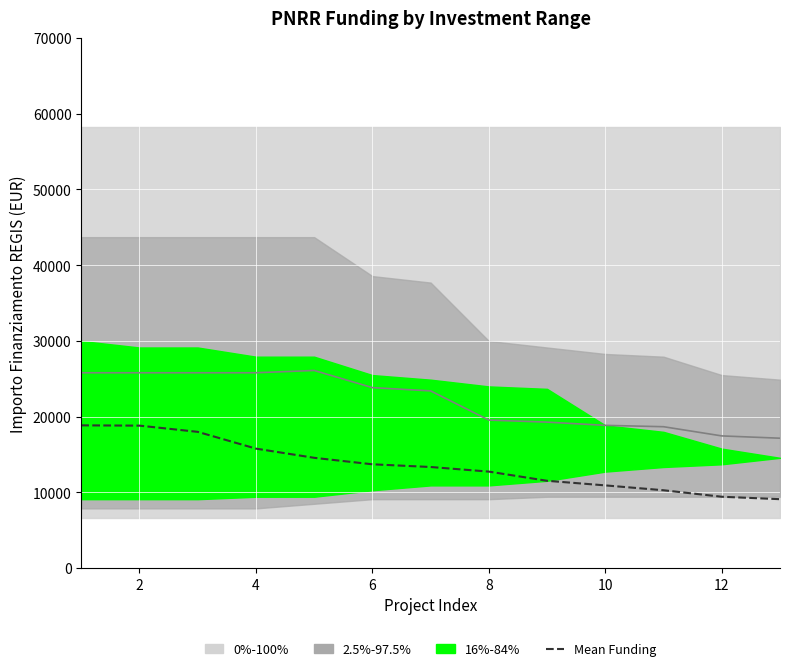

True or false: the data has more than 1 interior local peaks.

False